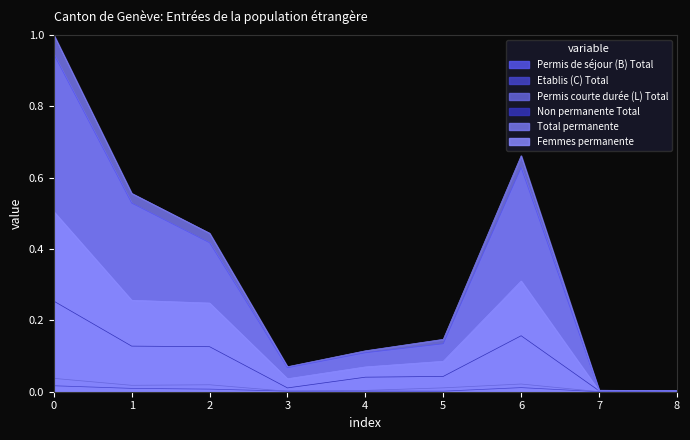

At 6, list the series in order from largest to smallest.

Total permanente, Permis de séjour (B) Total, Femmes permanente, Non permanente Total, Permis courte durée (L) Total, Etablis (C) Total